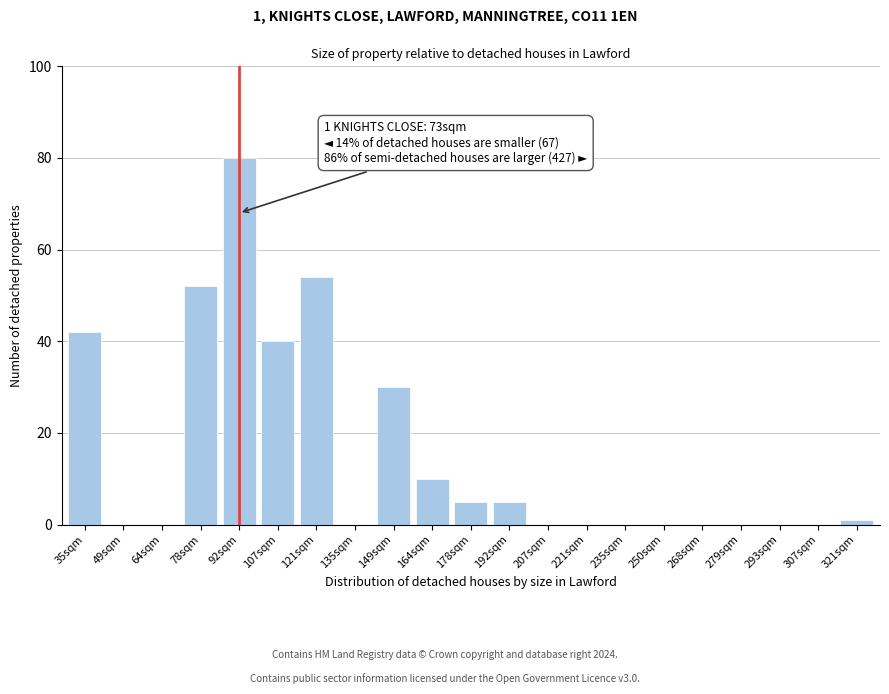

Reading left to right, what are all the values shown in this chart?

35sqm=42	49sqm=0	64sqm=0	78sqm=52	92sqm=80	107sqm=40	121sqm=54	135sqm=0	149sqm=30	164sqm=10	178sqm=5	192sqm=5	207sqm=0	221sqm=0	235sqm=0	250sqm=0	268sqm=0	279sqm=0	293sqm=0	307sqm=0	321sqm=1